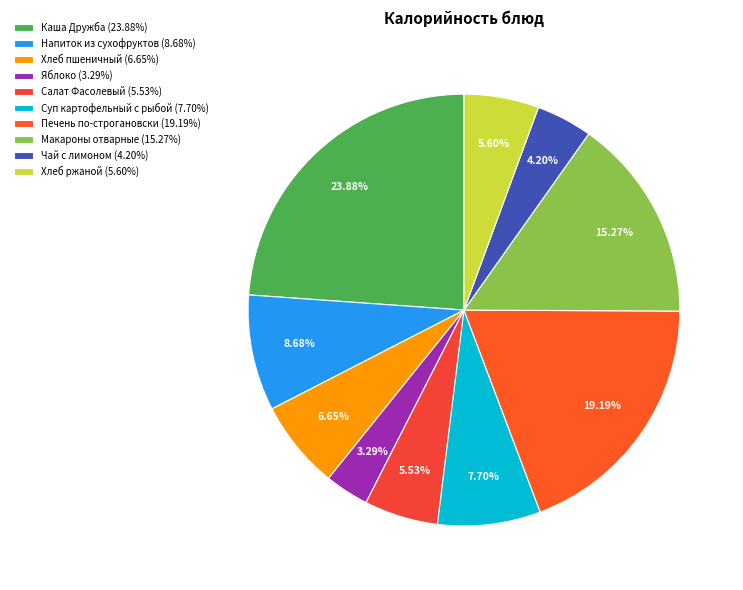

What portion of the pie excludes Яблоко?

96.7%